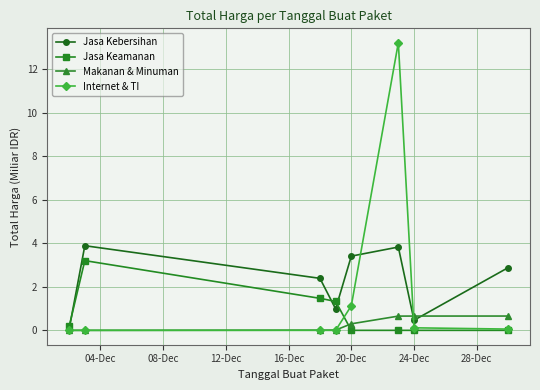

Which series has the largest range (max minus min)?

Internet & TI